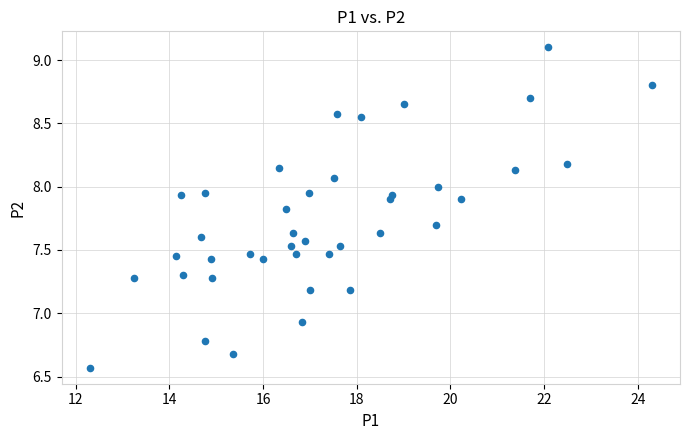

What is the range of X values (max minus min)?

12.0